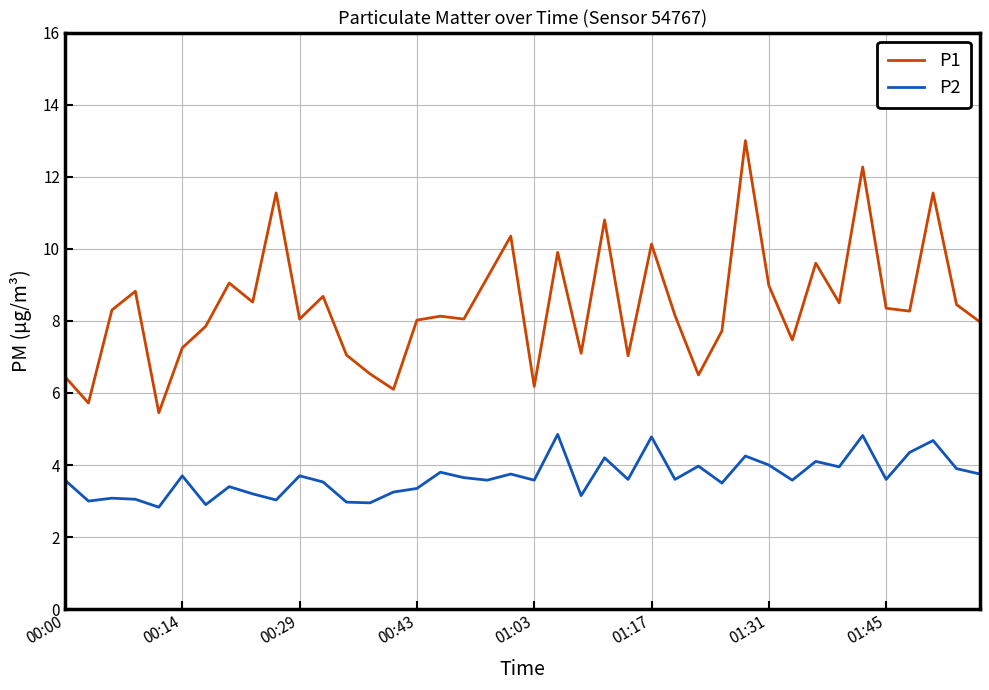

Which series has the widest spread of values?

P1